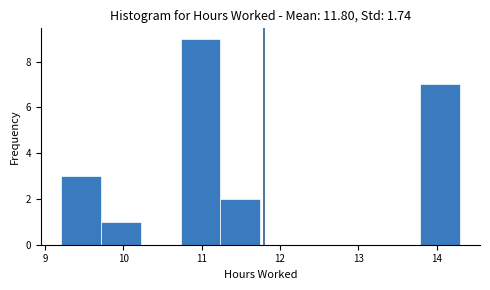

Reading left to right, transcribe this chart: for each bar, give the range it covers on the x-axis and its height. Neither the bar edges nor the heights are printed on the chart, so give them approximately, as read against the axes.

9.20 to 9.71: 3
9.71 to 10.22: 1
10.22 to 10.73: 0
10.73 to 11.24: 9
11.24 to 11.75: 2
11.75 to 12.26: 0
12.26 to 12.77: 0
12.77 to 13.28: 0
13.28 to 13.79: 0
13.79 to 14.30: 7